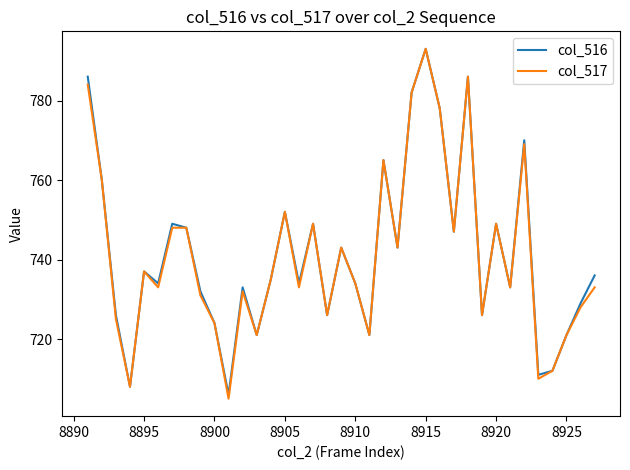

What is the minimum value shown in the chart?

705